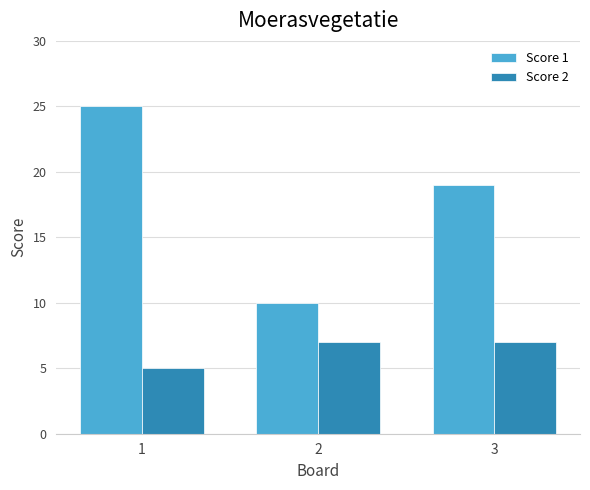

Count the Score 1 values in the range 10 to 25.

3